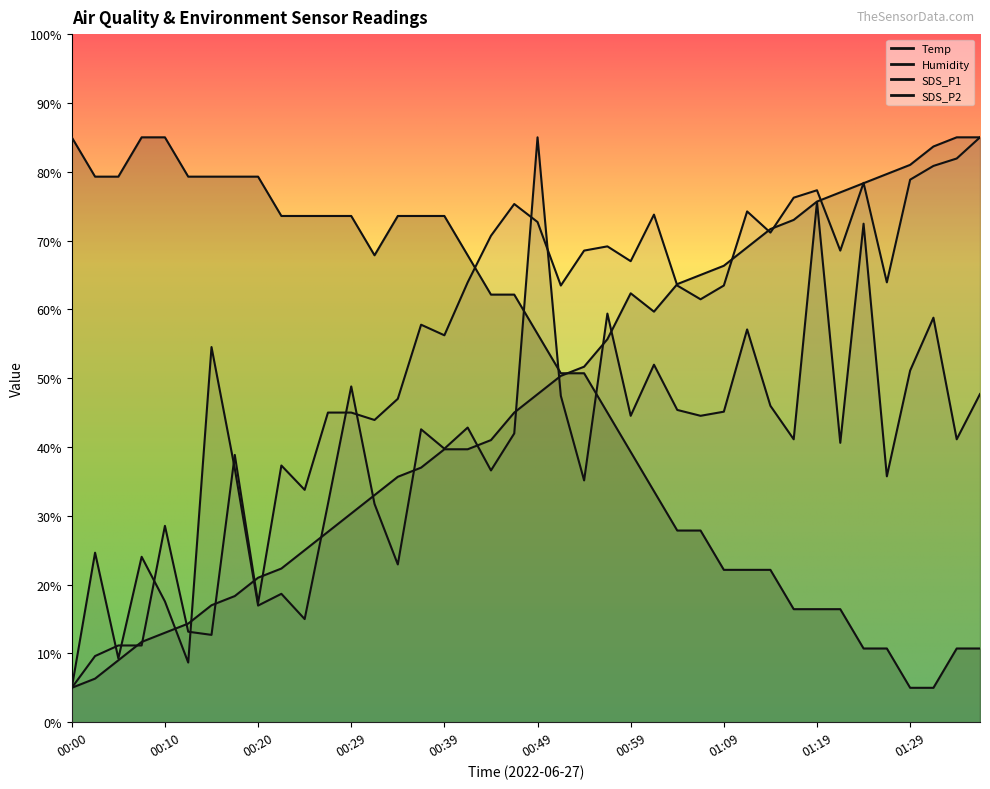

Which series ends up on top after the final intersection of SDS_P2 and SDS_P1?

SDS_P2